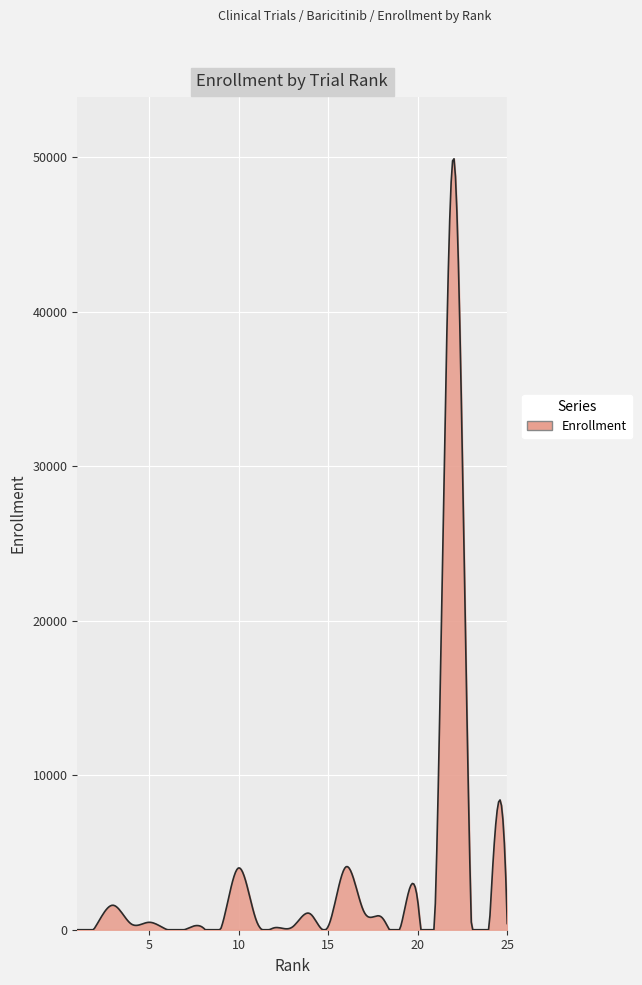

What is the maximum value shown in the chart?

49892.5